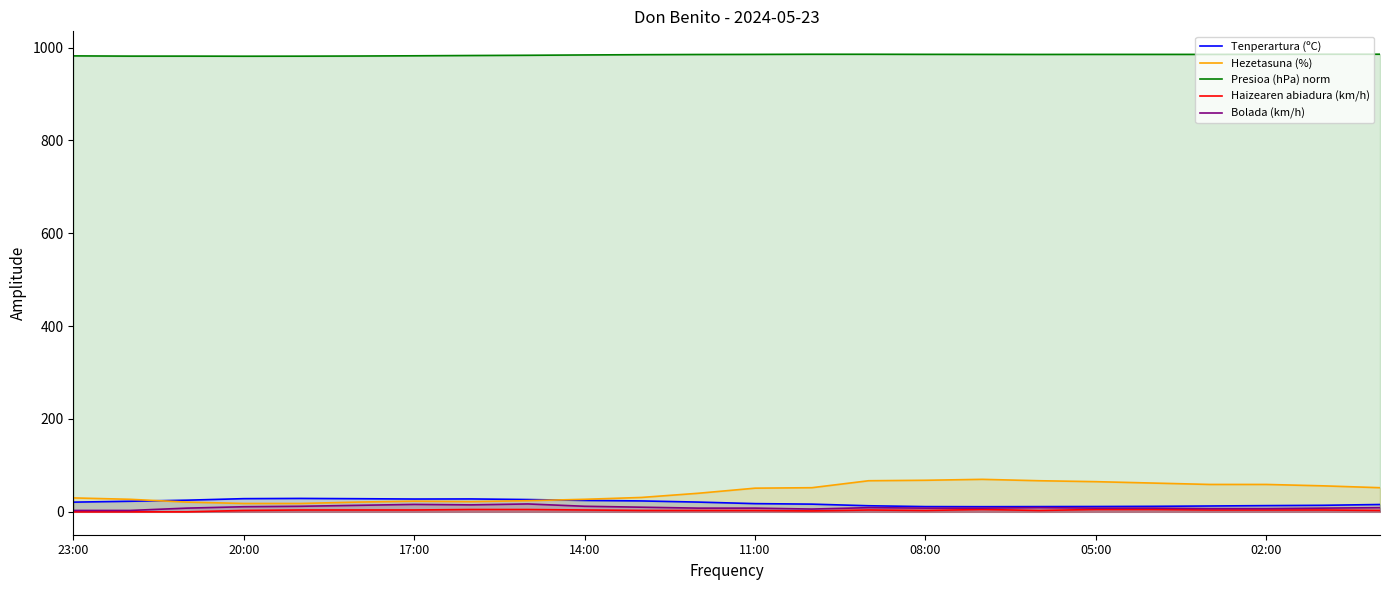

What is the greatest value displayed?

985.7